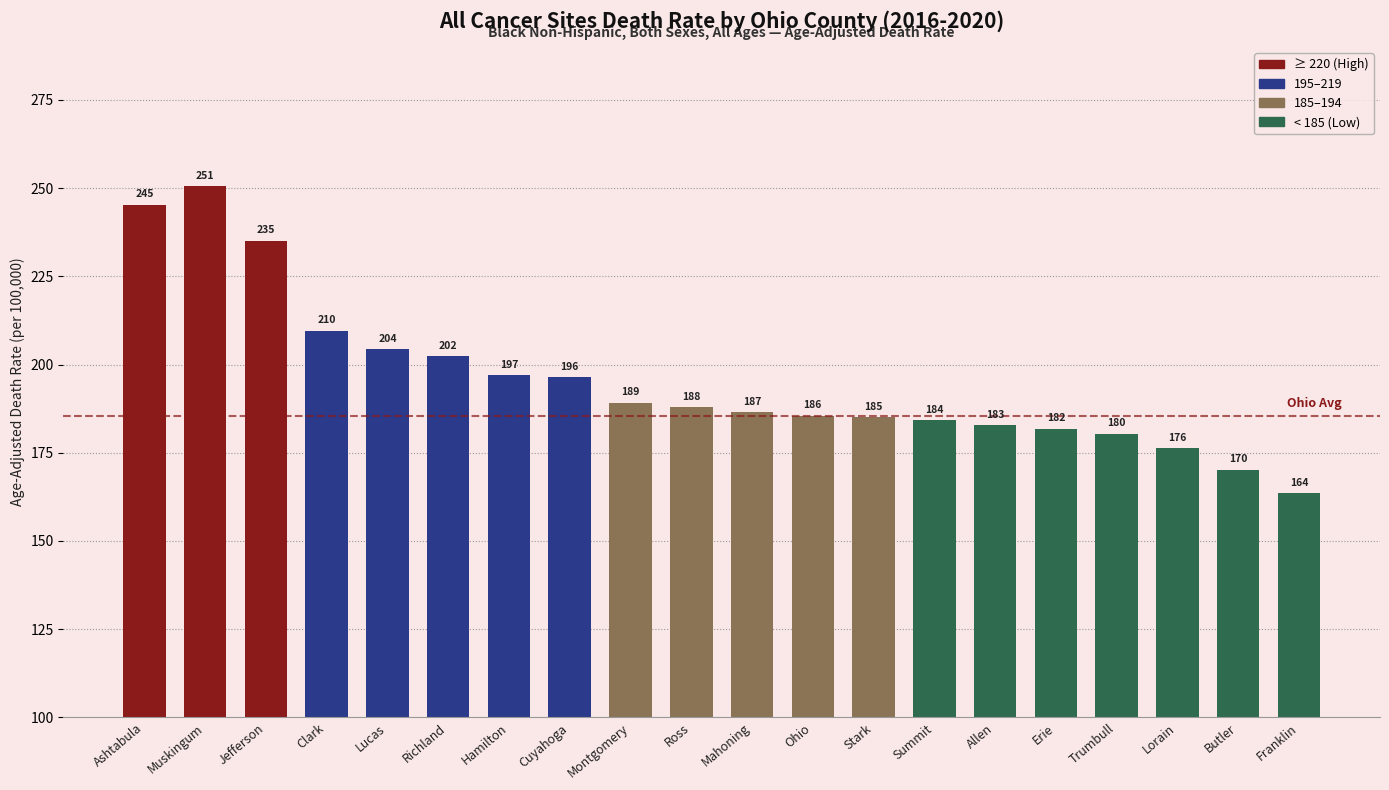

What is the difference between the values at Trumbull and Richland?

22.0